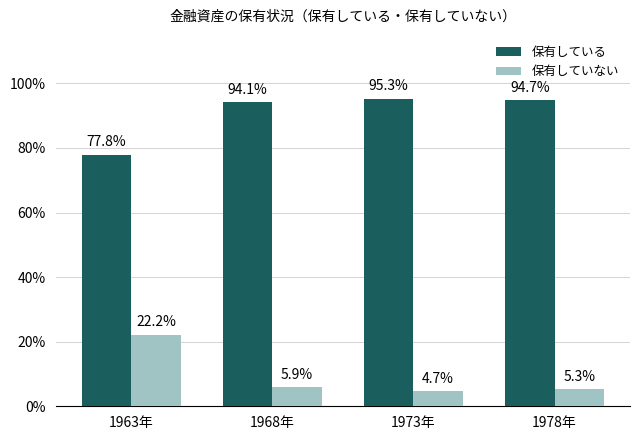

The value of 保有している at 1963年 is 77.8. True or false?

True